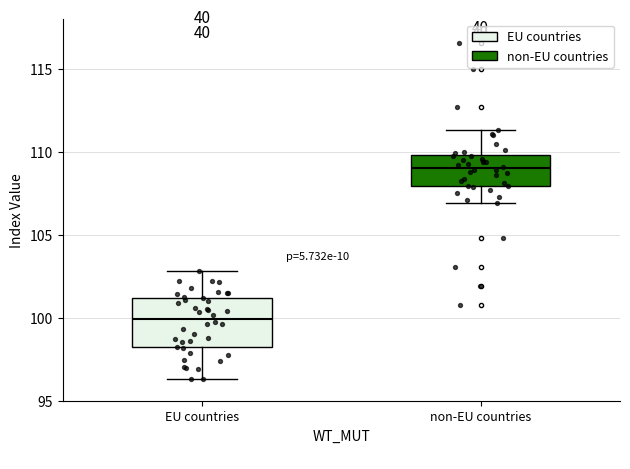

Reading left to right, read every box against the y-axis: the position of its median line, the range the box covers, and the ends of its whiskers. The values are not printed on the chart, so give them approximately, as read against the axis.

EU countries: median 100.0, box 98.0 to 101.0, whiskers 96.5 to 103.0
non-EU countries: median 109.0, box 108.0 to 110.0, whiskers 107.0 to 111.5